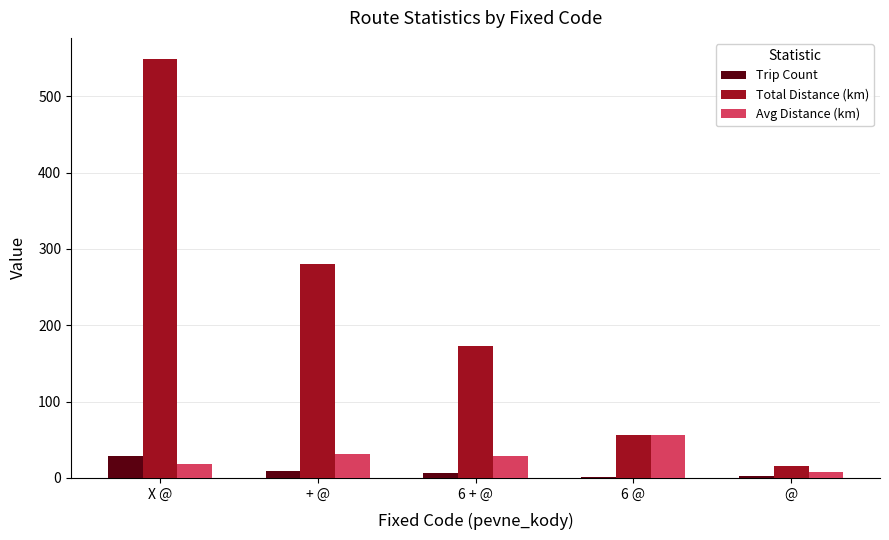

Between 6 + @ and 6 @, which series saw the biggest shift?

Total Distance (km)